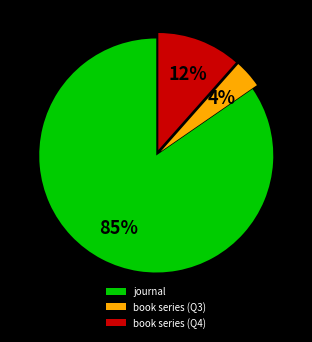

Which category has the smallest portion of the pie?

book series (Q3)